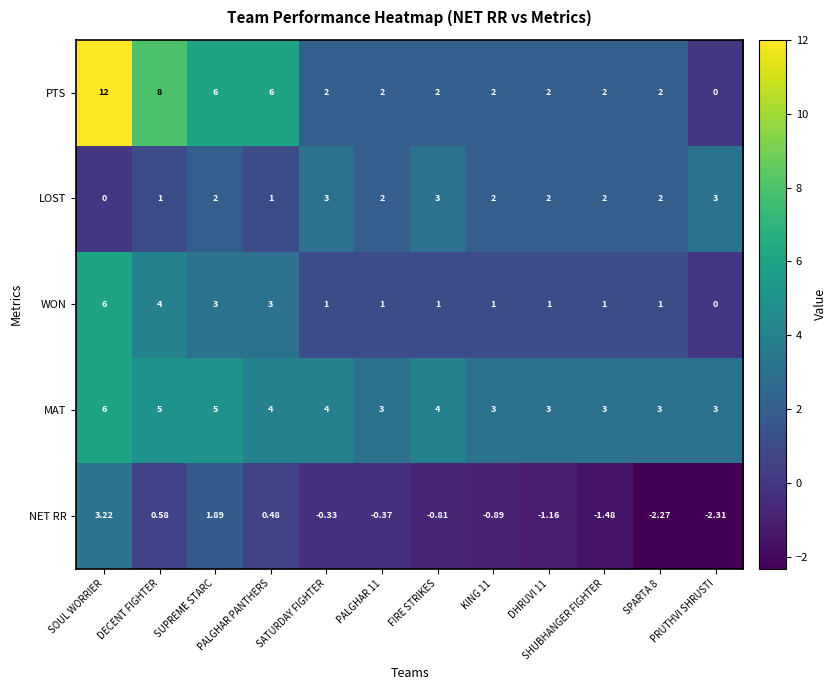

Which category has the lowest value in the WON series?

PRUTHVI SHRUSTI